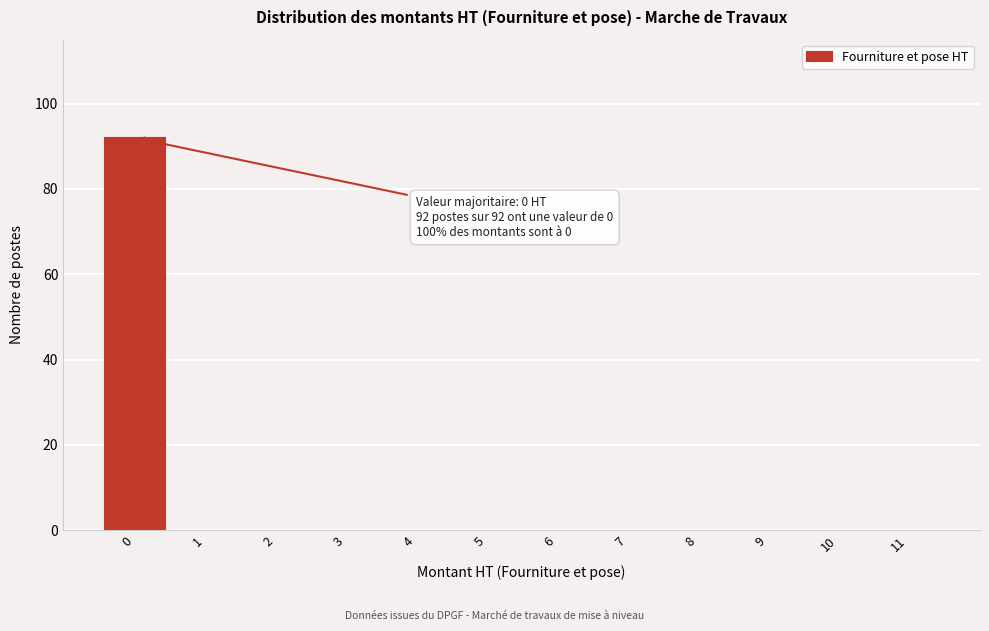

Reading left to right, what are all the values shown in this chart?

0=92	1=0	2=0	3=0	4=0	5=0	6=0	7=0	8=0	9=0	10=0	11=0